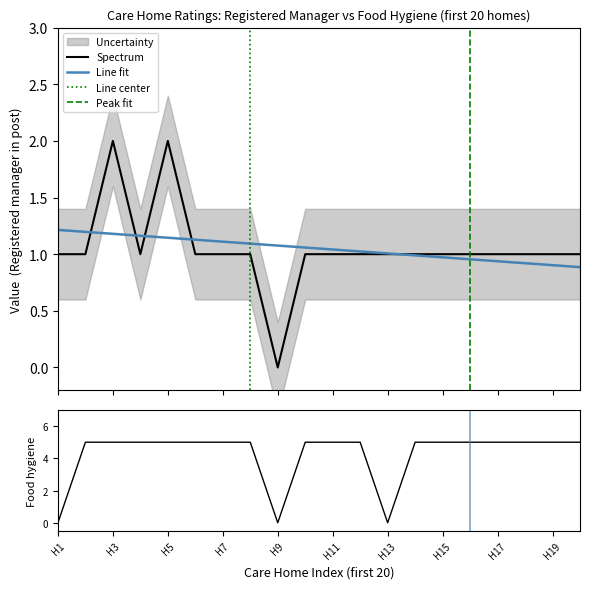

What is the total value across all series at 1?

9.2